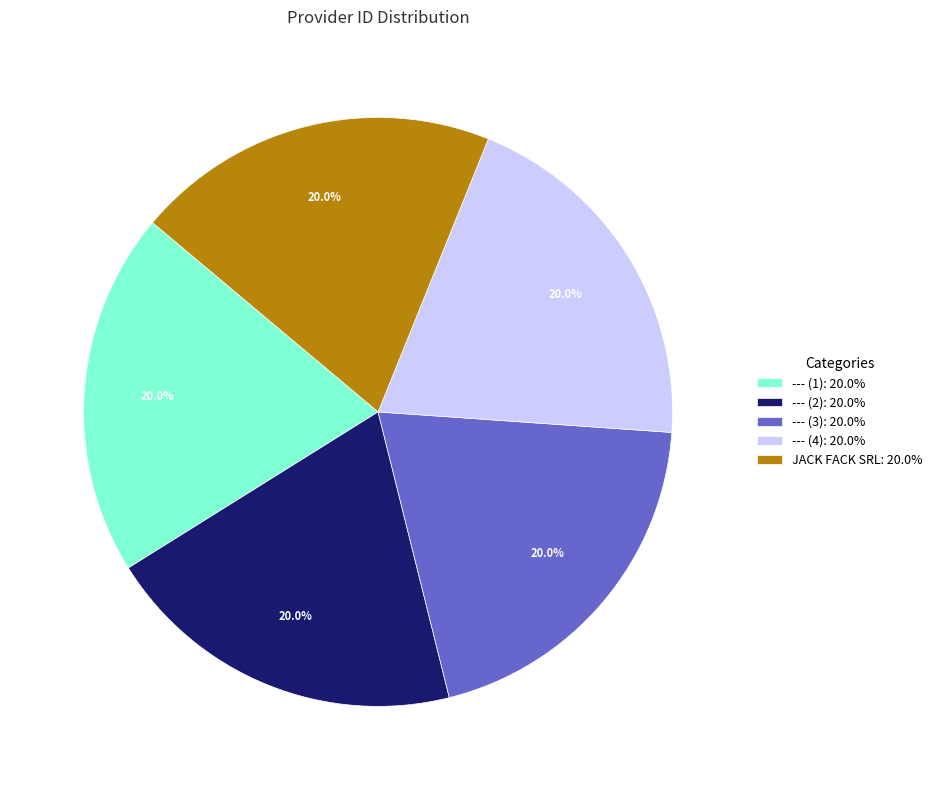

What is the ratio of the value at --- (1): 20.0% to the value at JACK FACK SRL: 20.0%?

1.0